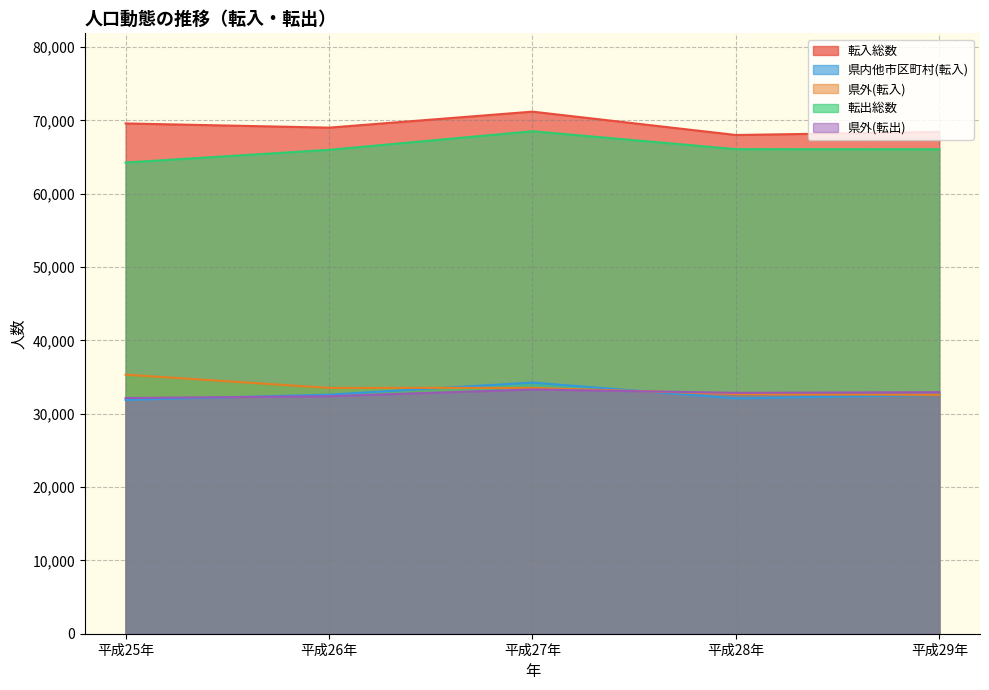

At which category does 転入総数 reach its first local peak?

平成27年